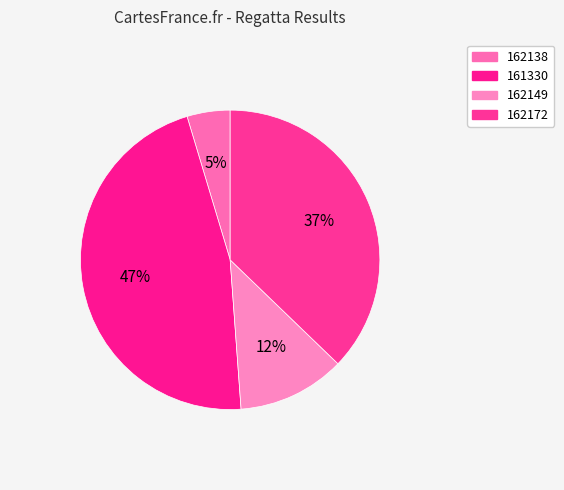

The 162149 slice represents 1% of the pie. True or false?

False